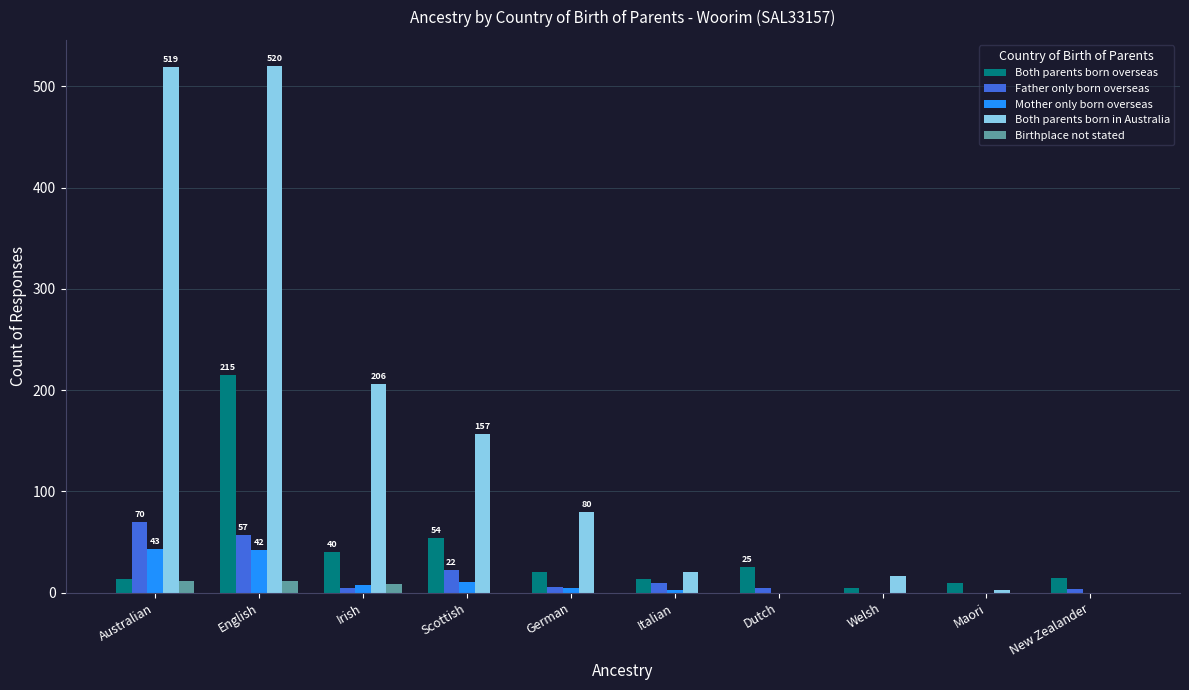

What is the greatest value displayed?

520